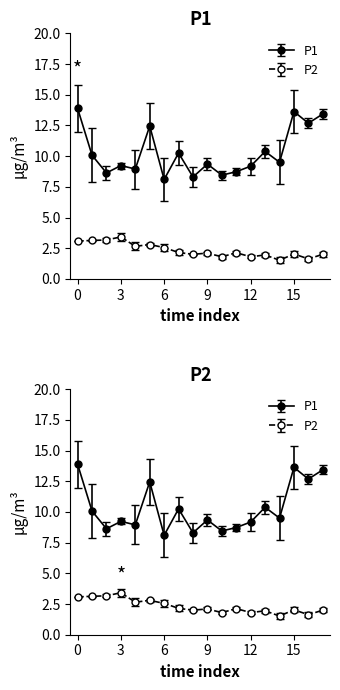

What is the maximum value shown in the chart?

13.9